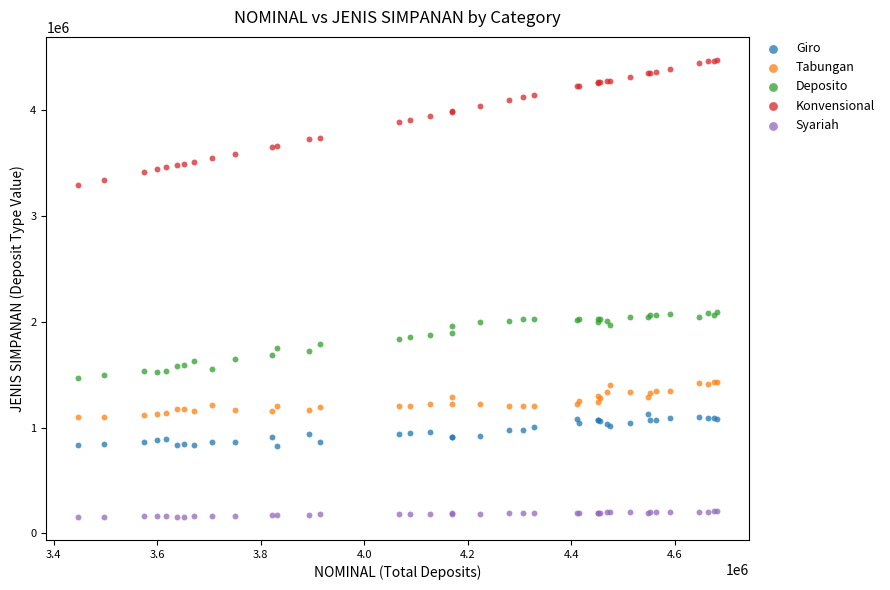

Which series has the largest Y range (max minus min)?

Konvensional